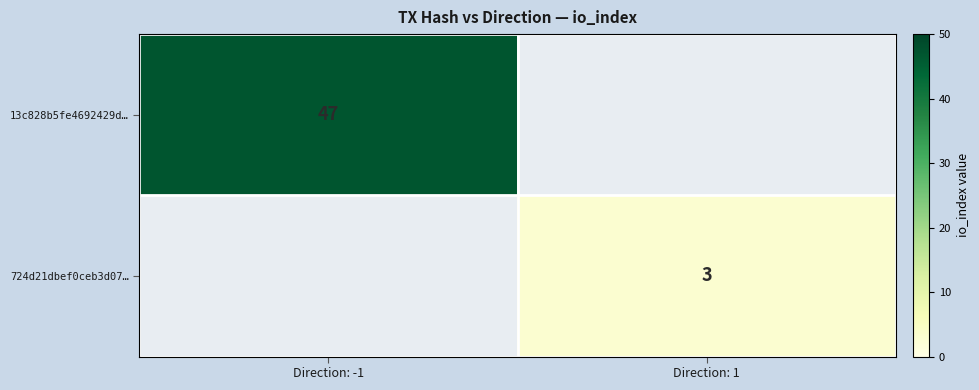

Is it true that 724d21dbef0ceb3d07… equals 4 at Direction: 1?

False